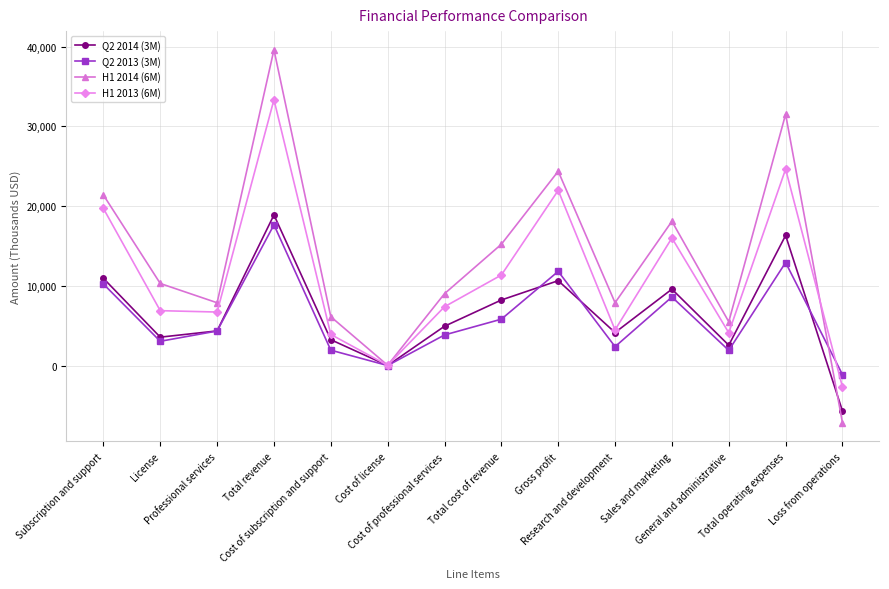

Where does the Q2 2014 (3M) series first go above 4951?

Subscription and support